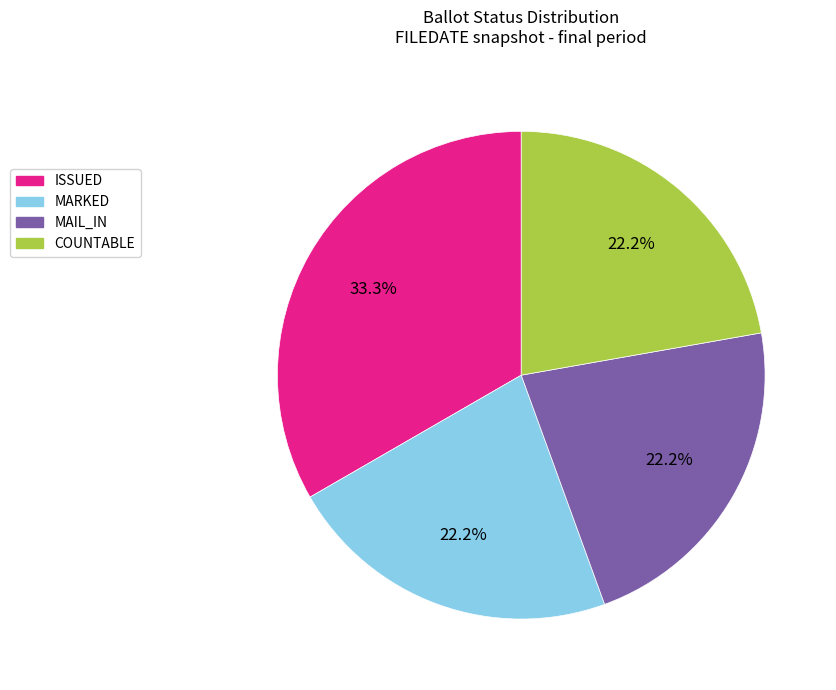

Is there any slice that represents more than half of the pie?

No